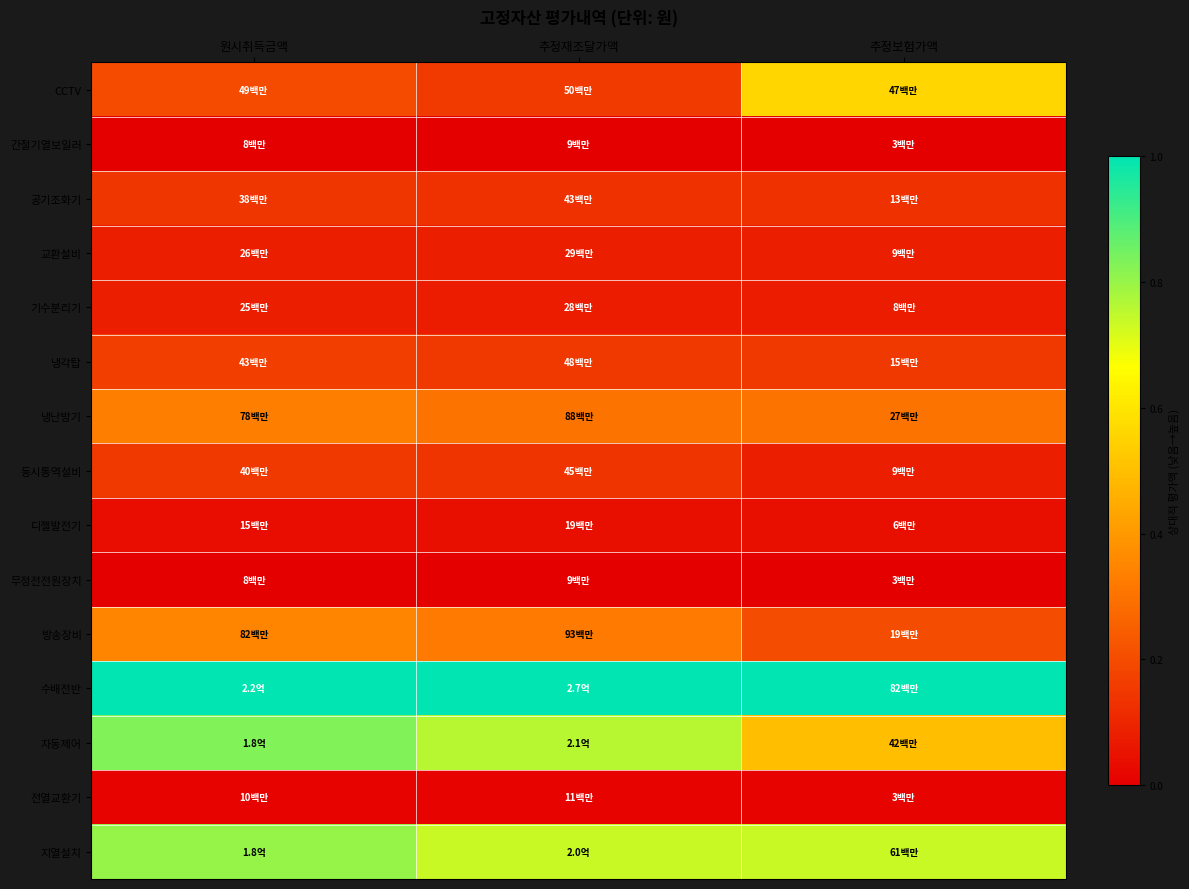

Reading left to right, what are all the values shown in this chart?

CCTV: 원시취득금액=0.2	추정재조달가액=0.2	추정보험가액=0.6
간절기열보일러: 원시취득금액=0.0	추정재조달가액=0.0	추정보험가액=0.0
공기조화기: 원시취득금액=0.1	추정재조달가액=0.1	추정보험가액=0.1
교환설비: 원시취득금액=0.1	추정재조달가액=0.1	추정보험가액=0.1
기수분리기: 원시취득금액=0.1	추정재조달가액=0.1	추정보험가액=0.1
냉각탑: 원시취득금액=0.2	추정재조달가액=0.2	추정보험가액=0.2
냉난방기: 원시취득금액=0.3	추정재조달가액=0.3	추정보험가액=0.3
동시통역설비: 원시취득금액=0.2	추정재조달가액=0.1	추정보험가액=0.1
디젤발전기: 원시취득금액=0.0	추정재조달가액=0.0	추정보험가액=0.0
무정전전원장치: 원시취득금액=0.0	추정재조달가액=0.0	추정보험가액=0.0
방송장비: 원시취득금액=0.4	추정재조달가액=0.3	추정보험가액=0.2
수배전반: 원시취득금액=1.0	추정재조달가액=1.0	추정보험가액=1.0
자동제어: 원시취득금액=0.8	추정재조달가액=0.8	추정보험가액=0.5
전열교환기: 원시취득금액=0.0	추정재조달가액=0.0	추정보험가액=0.0
지열설치: 원시취득금액=0.8	추정재조달가액=0.7	추정보험가액=0.7